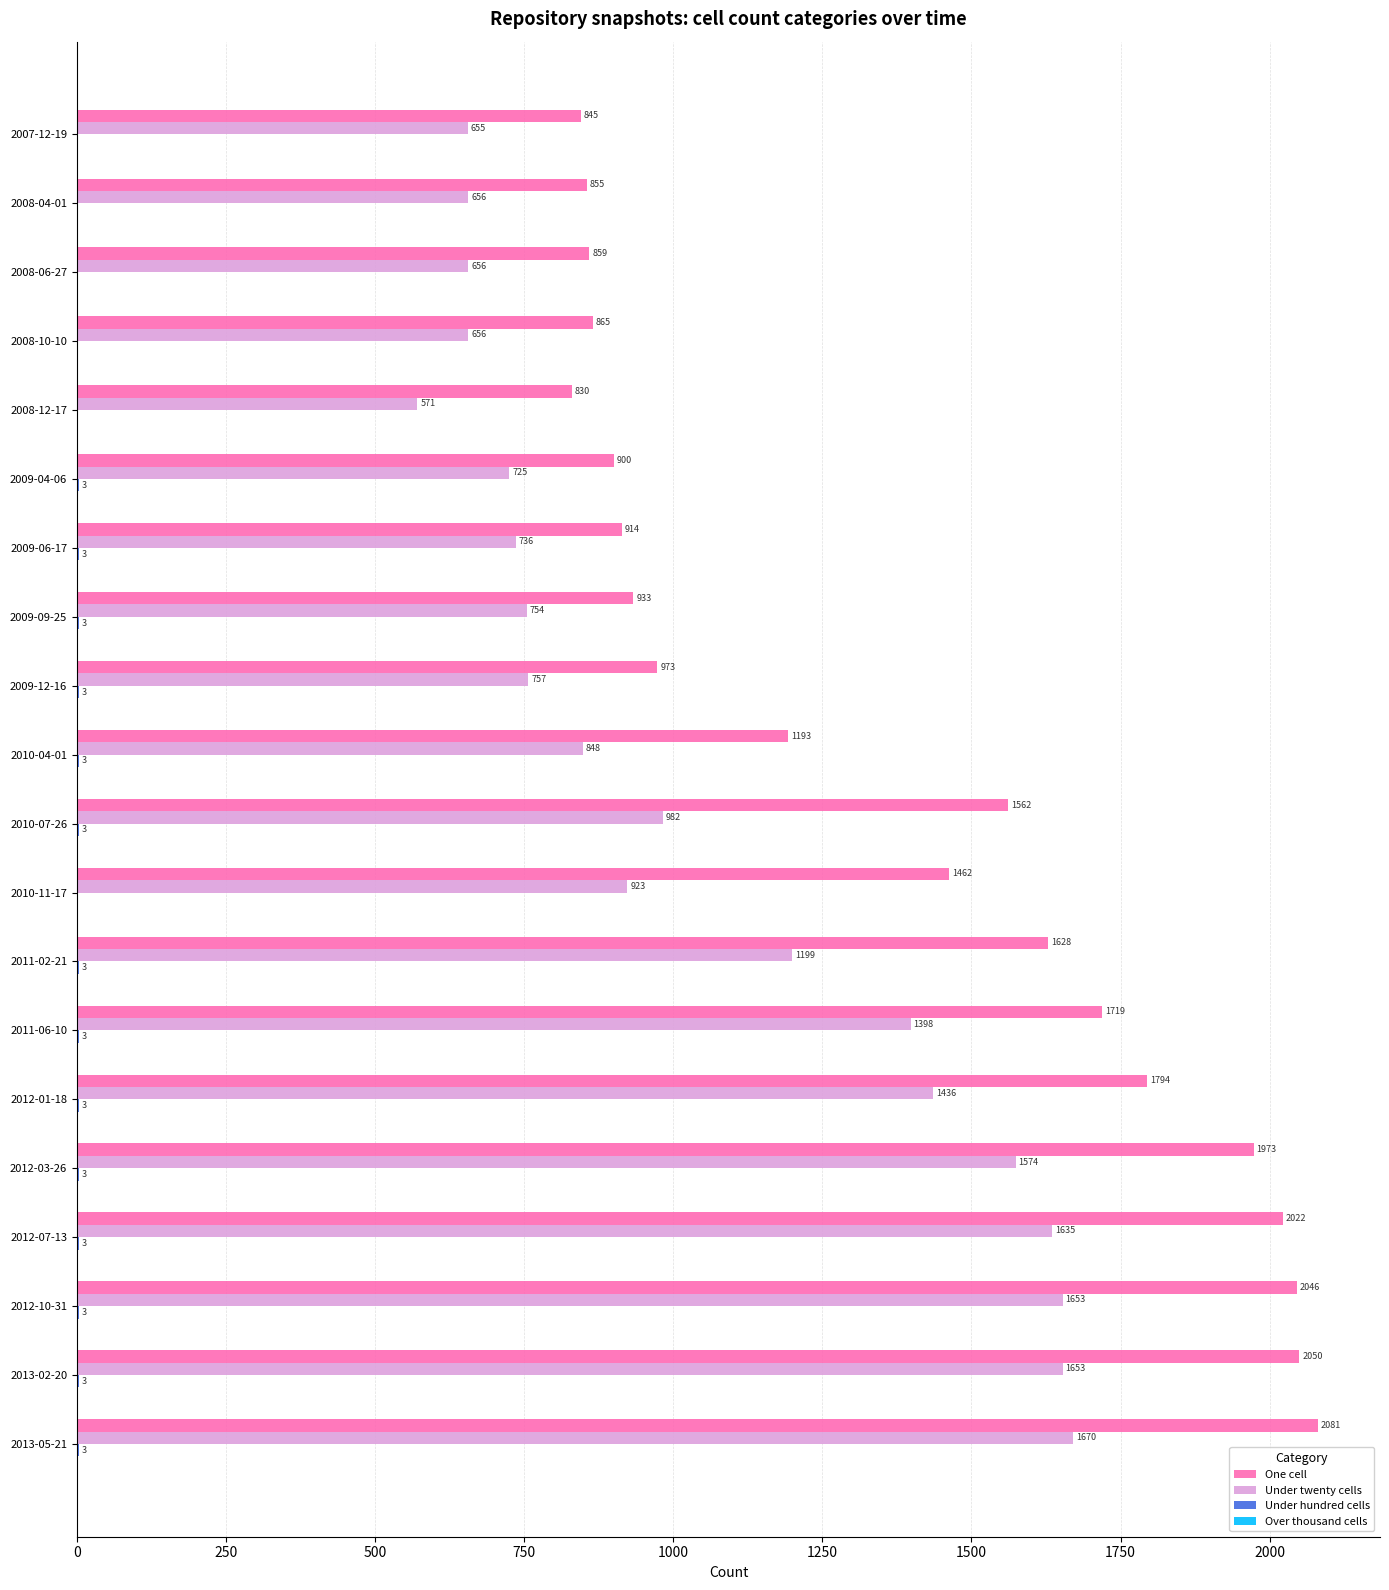

What is the maximum value shown in the chart?

2081